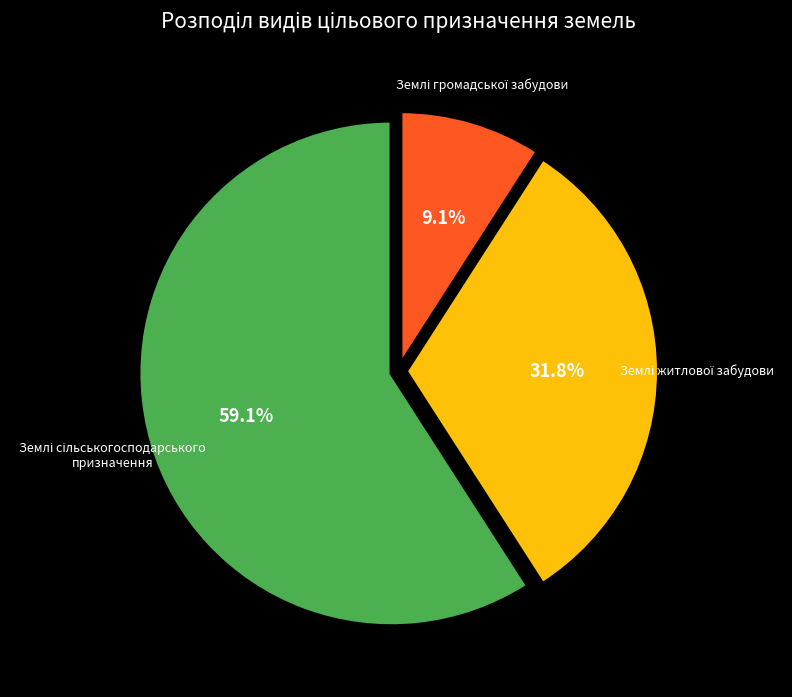

Is there a majority slice in this chart?

Yes